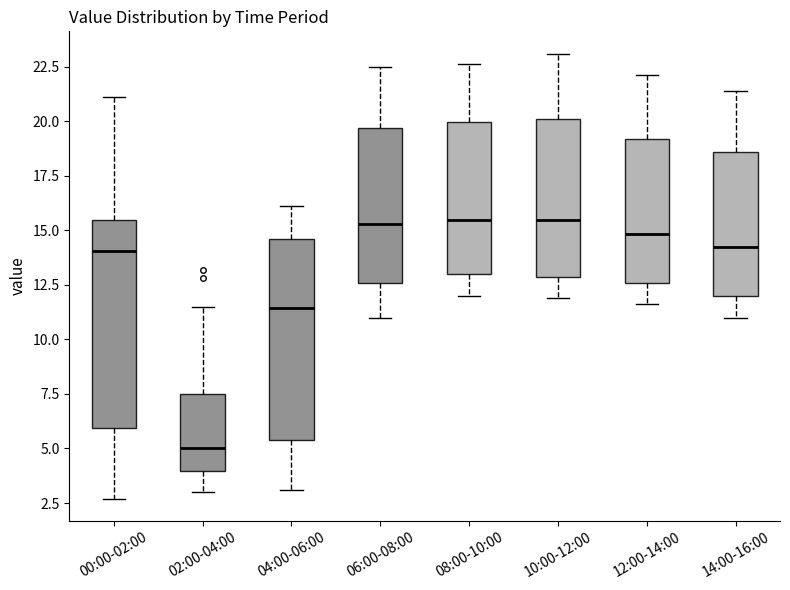

Reading left to right, transcribe this box plot: for each box, give where its median line is, the range the box spans, and where its two whiskers end, as read against the y-axis. The values are not printed on the chart, so give them approximately, as read against the axis.

00:00-02:00: median 14.0, box 6.0 to 15.5, whiskers 2.5 to 21.0
02:00-04:00: median 5.0, box 4.0 to 7.5, whiskers 3.0 to 11.5
04:00-06:00: median 11.5, box 5.5 to 14.5, whiskers 3.0 to 16.0
06:00-08:00: median 15.5, box 12.5 to 19.5, whiskers 11.0 to 22.5
08:00-10:00: median 15.5, box 13.0 to 20.0, whiskers 12.0 to 22.5
10:00-12:00: median 15.5, box 13.0 to 20.0, whiskers 12.0 to 23.0
12:00-14:00: median 15.0, box 12.5 to 19.0, whiskers 11.5 to 22.0
14:00-16:00: median 14.5, box 12.0 to 18.5, whiskers 11.0 to 21.5